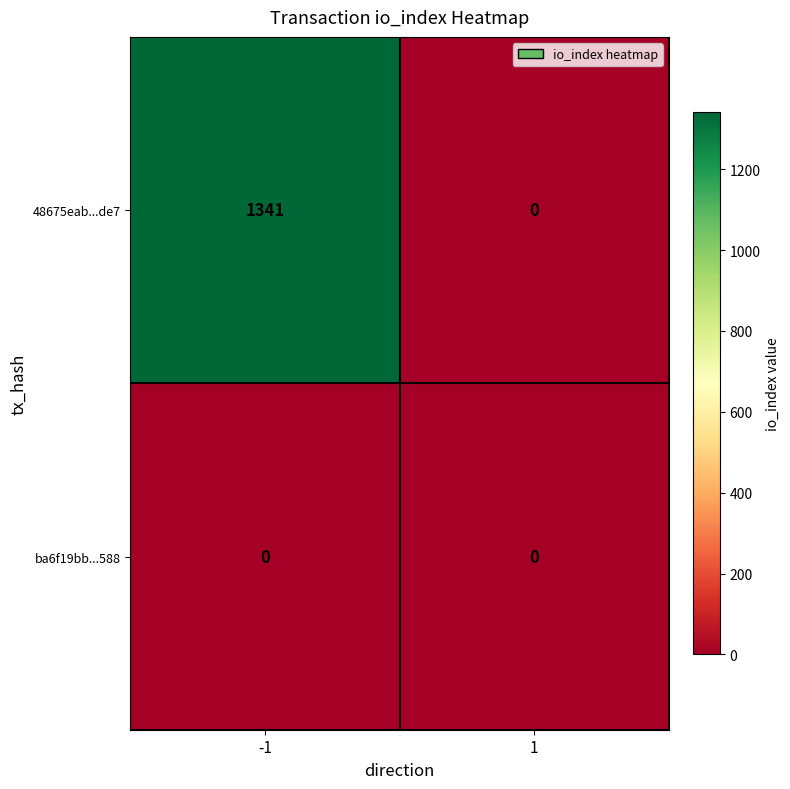

Which category has the highest value across all series?

-1